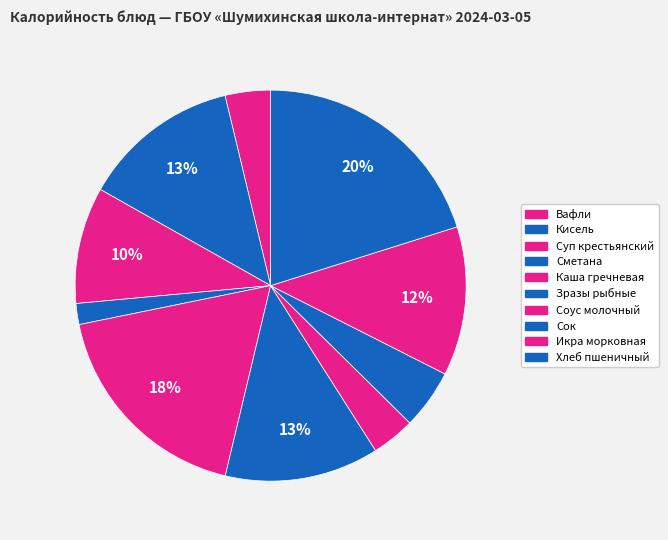

The Каша гречневая slice represents 18% of the pie. True or false?

True